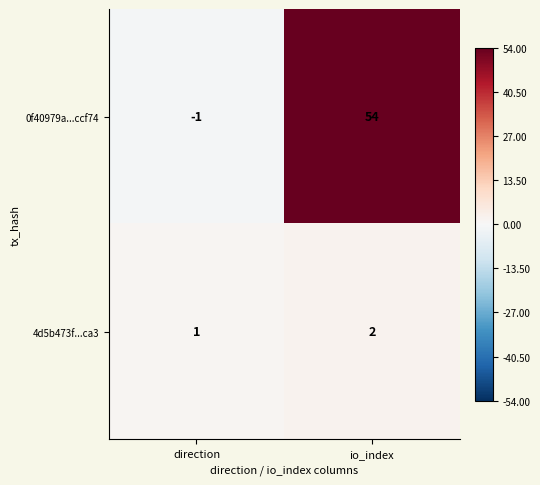

What is the difference between the 0f40979a...ccf74 values at io_index and direction?

55